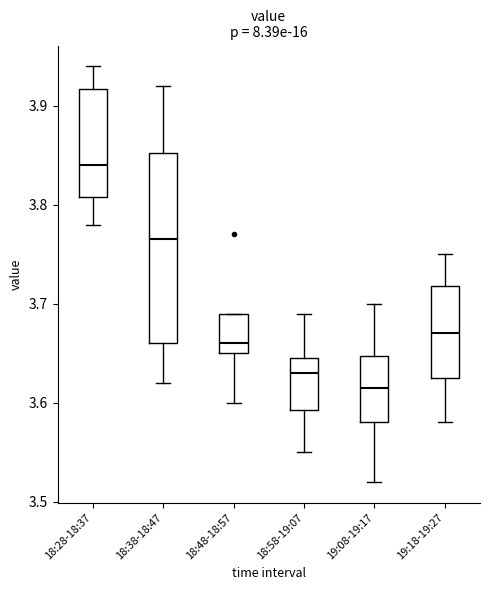

Reading left to right, read every box against the y-axis: the position of its median line, the range the box covers, and the ends of its whiskers. The values are not printed on the chart, so give them approximately, as read against the axis.

18:28-18:37: median 3.84, box 3.81 to 3.92, whiskers 3.78 to 3.94
18:38-18:47: median 3.77, box 3.66 to 3.85, whiskers 3.62 to 3.92
18:48-18:57: median 3.66, box 3.65 to 3.69, whiskers 3.60 to 3.69
18:58-19:07: median 3.63, box 3.59 to 3.65, whiskers 3.55 to 3.69
19:08-19:17: median 3.62, box 3.58 to 3.65, whiskers 3.52 to 3.70
19:18-19:27: median 3.67, box 3.63 to 3.72, whiskers 3.58 to 3.75